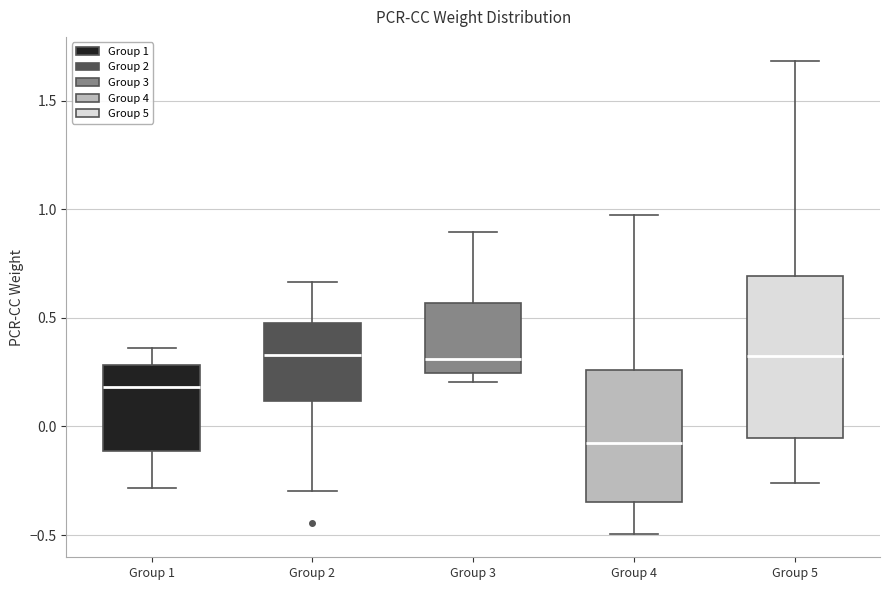

Reading left to right, transcribe this box plot: for each box, give where its median line is, the range the box spans, and where its two whiskers end, as read against the y-axis. The values are not printed on the chart, so give them approximately, as read against the axis.

Group 1: median 0.20, box -0.10 to 0.30, whiskers -0.30 to 0.35
Group 2: median 0.35, box 0.10 to 0.50, whiskers -0.30 to 0.65
Group 3: median 0.30, box 0.25 to 0.55, whiskers 0.20 to 0.90
Group 4: median -0.10, box -0.35 to 0.25, whiskers -0.50 to 0.95
Group 5: median 0.35, box -0.05 to 0.70, whiskers -0.25 to 1.70